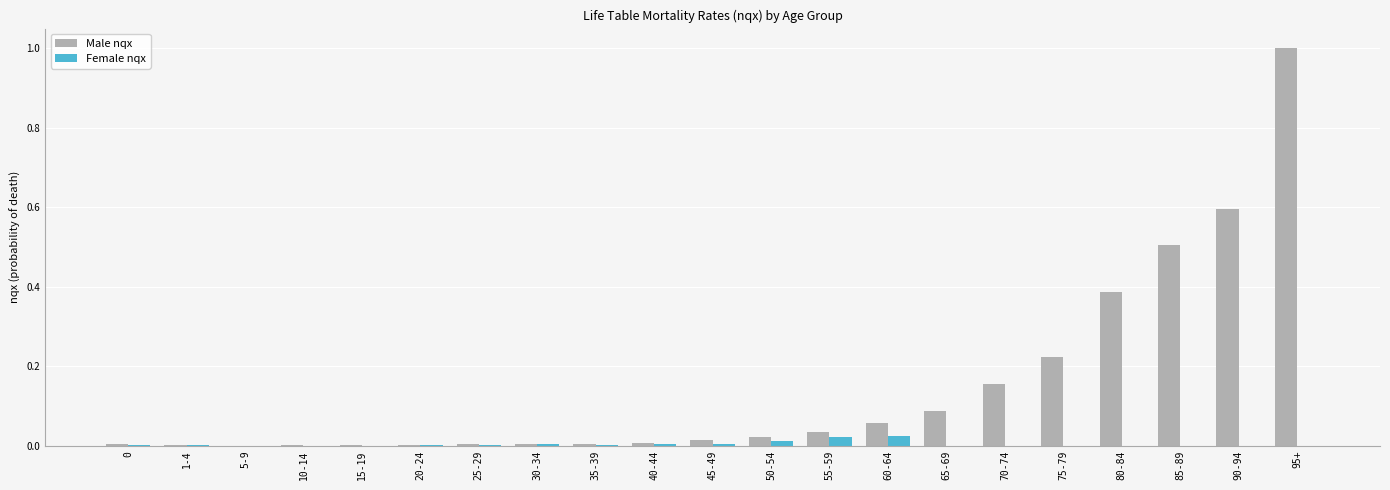

The value of Female nqx at 80-84 is 0.0. True or false?

True